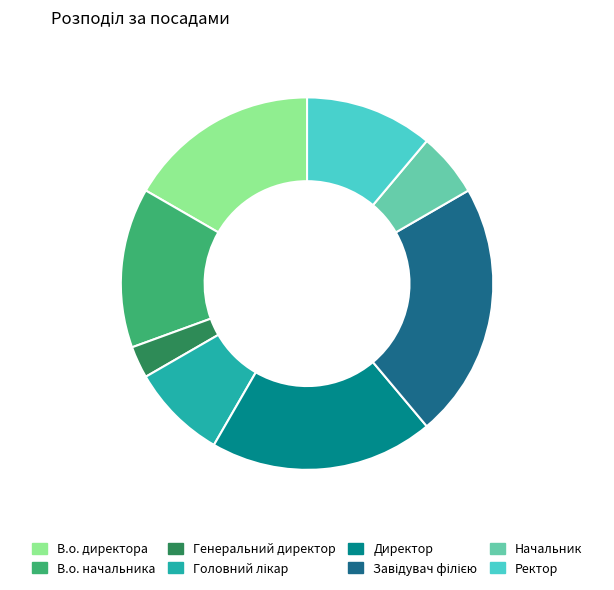

Does any single category account for the majority?

No